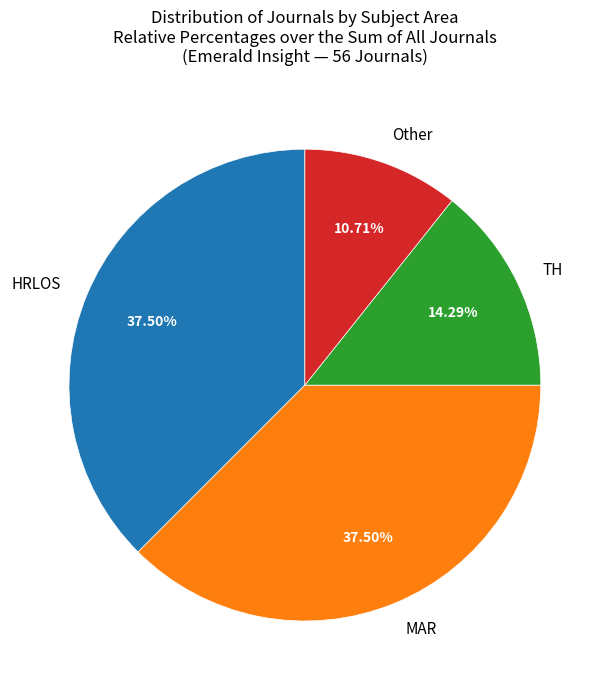

Count the number of slices in the pie.

4